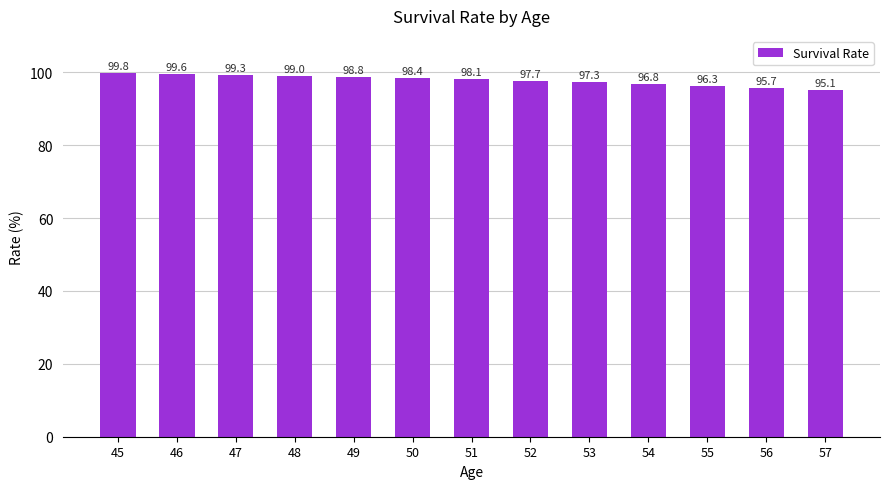

True or false: the data shows 98.8 at 49.

True